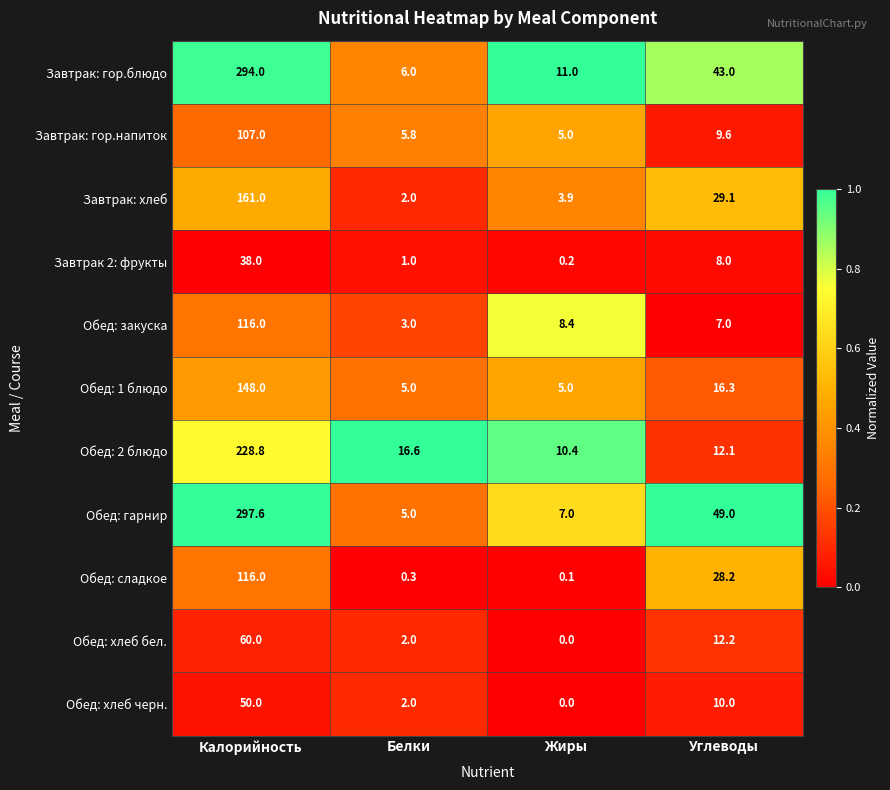

Which series changed the most between Белки and Углеводы?

Обед: гарнир